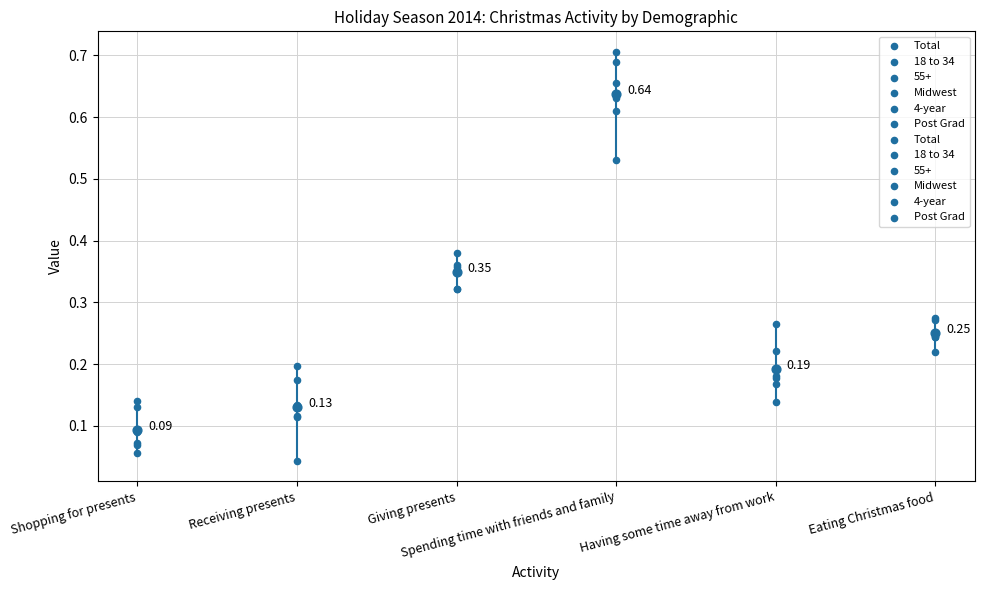

Which series has the largest total across all categories?

Post Grad